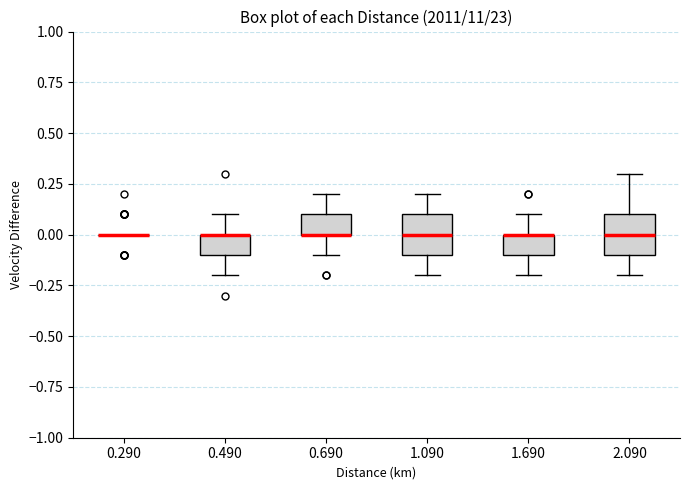

Reading left to right, transcribe this box plot: for each box, give where its median line is, the range the box spans, and where its two whiskers end, as read against the y-axis. The values are not printed on the chart, so give them approximately, as read against the axis.

0.290: box collapsed to a line at 0.0, whiskers 0.0 to 0.0
0.490: median 0.0 (drawn on the box's upper edge), box -0.1 to 0.0, whiskers -0.2 to 0.1
0.690: median 0.0 (drawn on the box's lower edge), box 0.0 to 0.1, whiskers -0.1 to 0.2
1.090: median 0.0, box -0.1 to 0.1, whiskers -0.2 to 0.2
1.690: median 0.0 (drawn on the box's upper edge), box -0.1 to 0.0, whiskers -0.2 to 0.1
2.090: median 0.0, box -0.1 to 0.1, whiskers -0.2 to 0.3